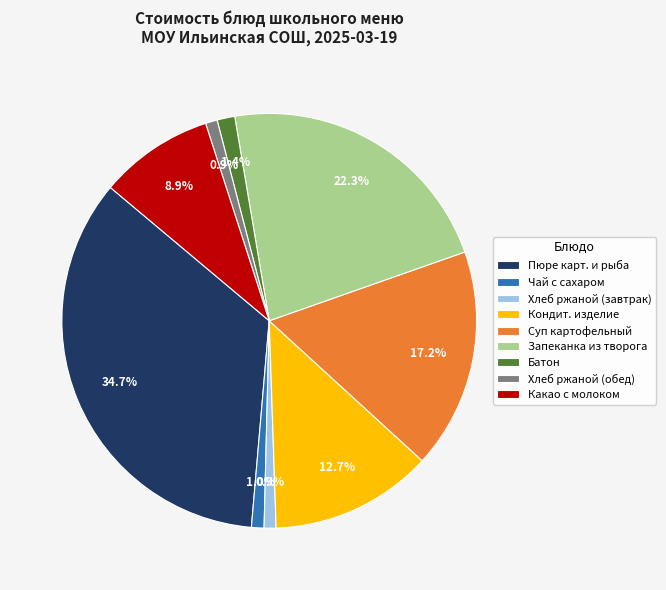

Count the number of slices in the pie.

9